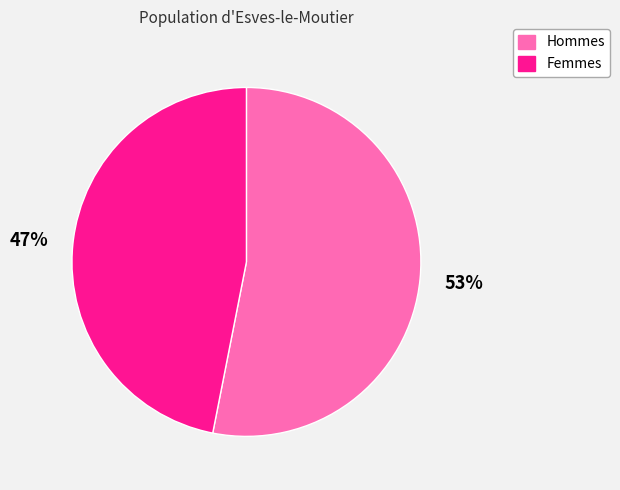

To the nearest percent, what is the difference between the largest and smallest slice percentages?

6%